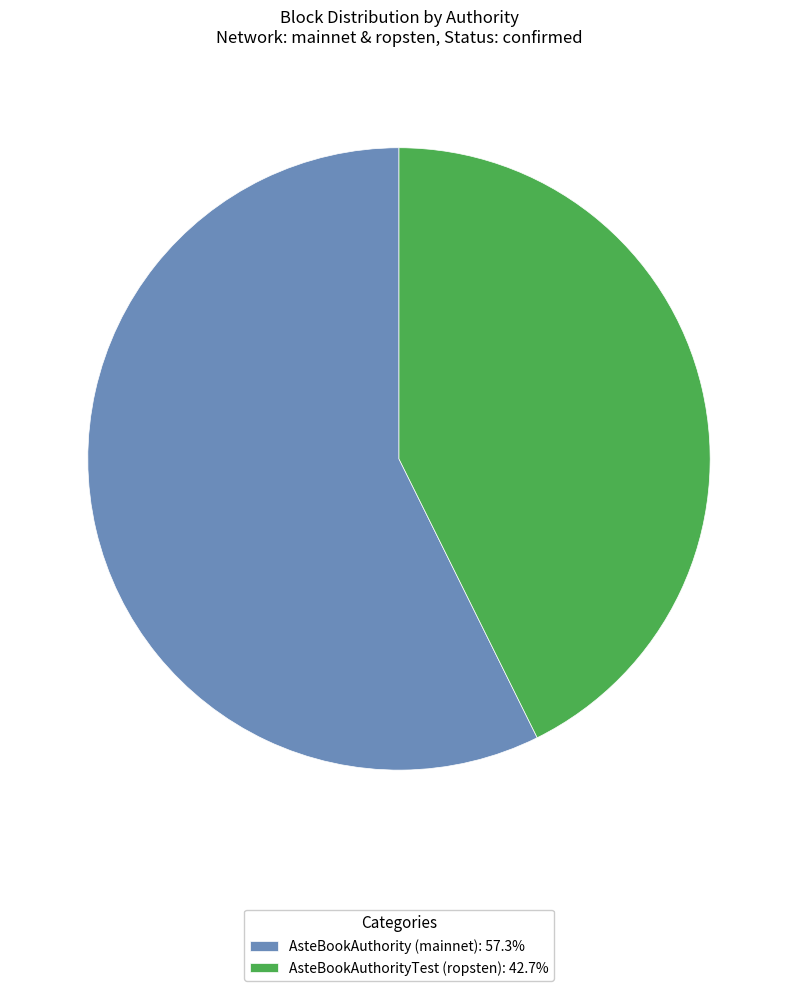

How many segments does this pie chart have?

2